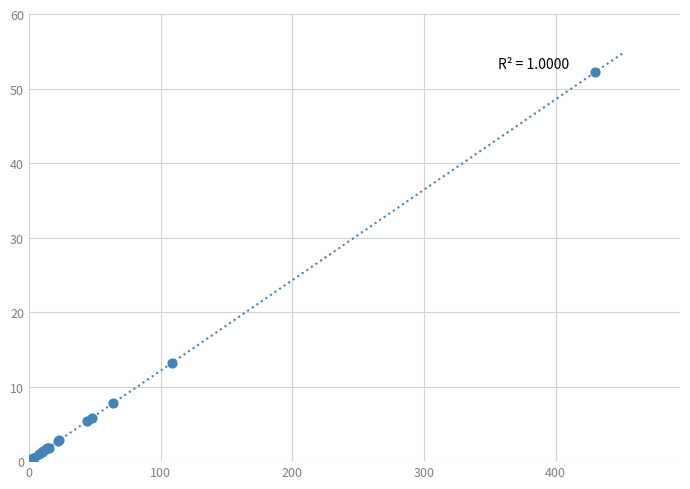

What Y value in the scatter plot is closest to 26?

13.2